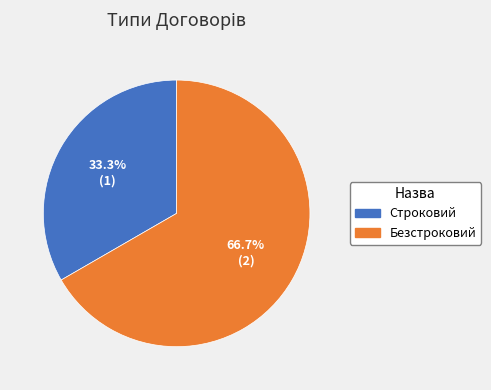

Rank the categories by value from highest to lowest.

Безстроковий, Строковий